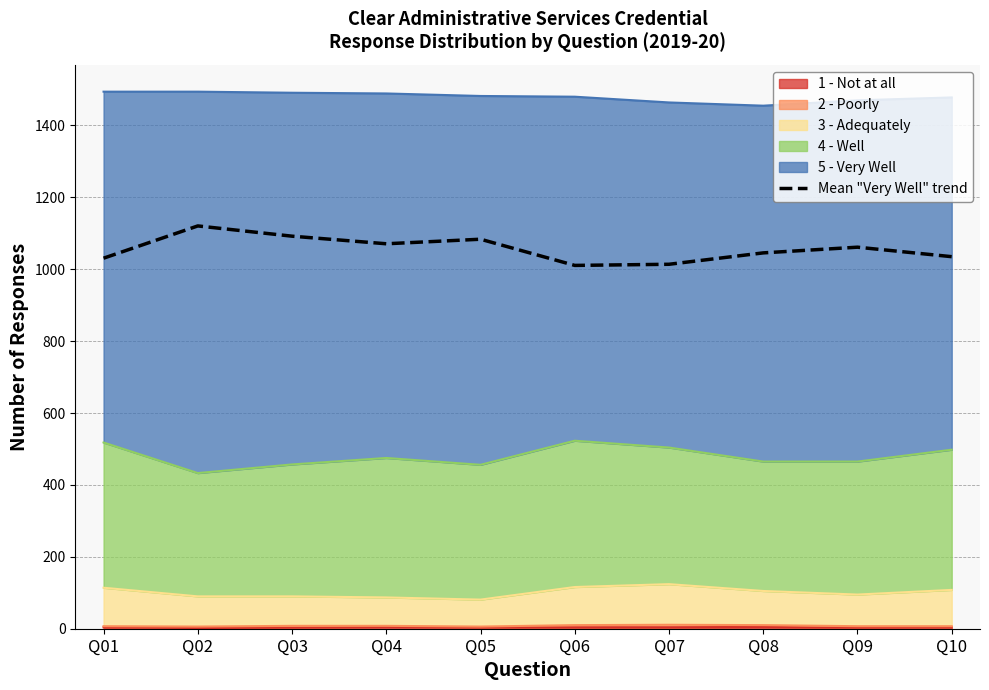

What is the value of the 9th point from the left?

1061.4